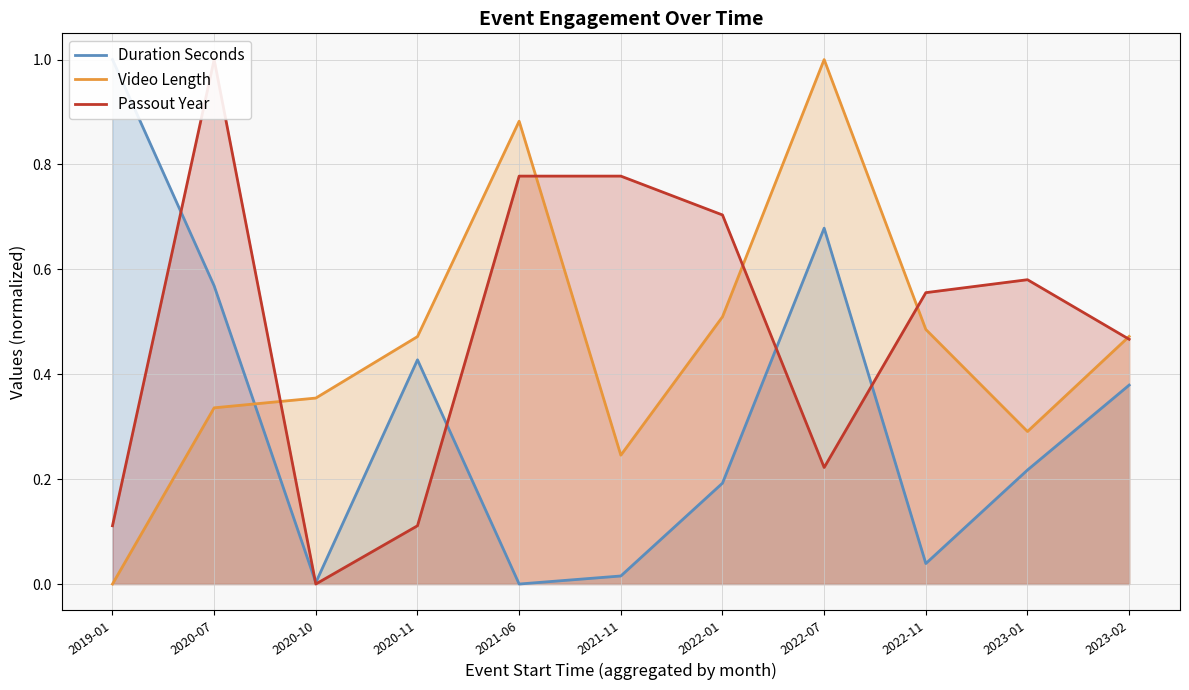

True or false: Passout Year has a value of 0.4 at 2021-06.

False